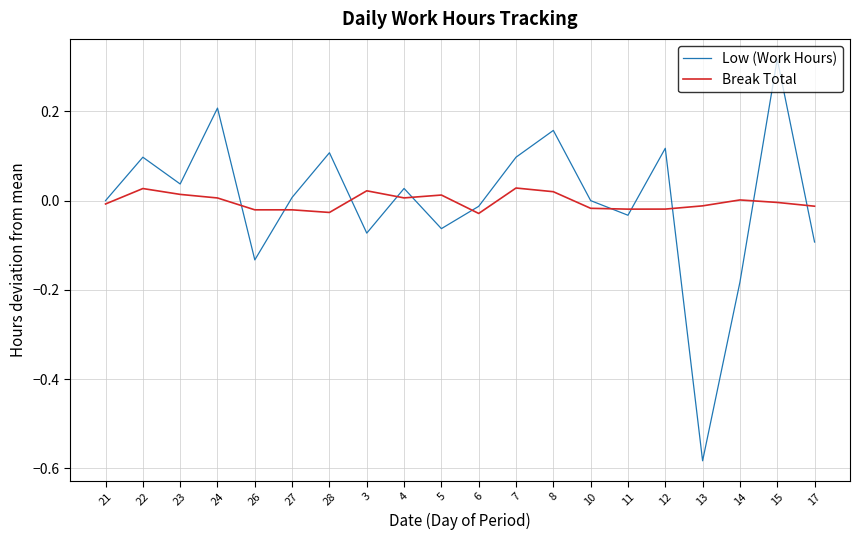

The value of Low (Work Hours) at 7 is 0.1. True or false?

True